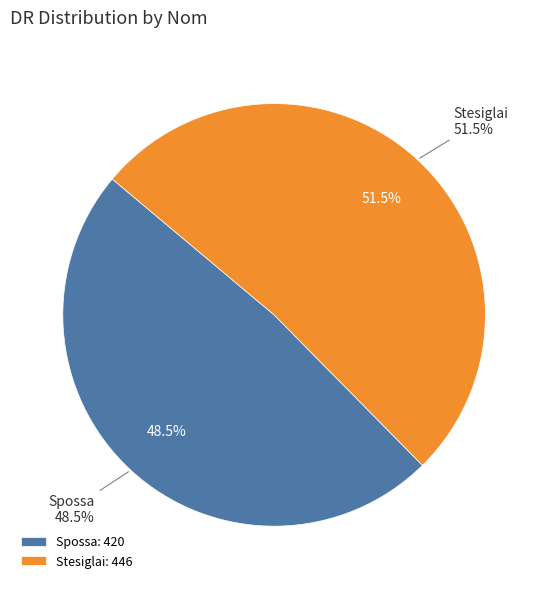

Is there a majority slice in this chart?

Yes